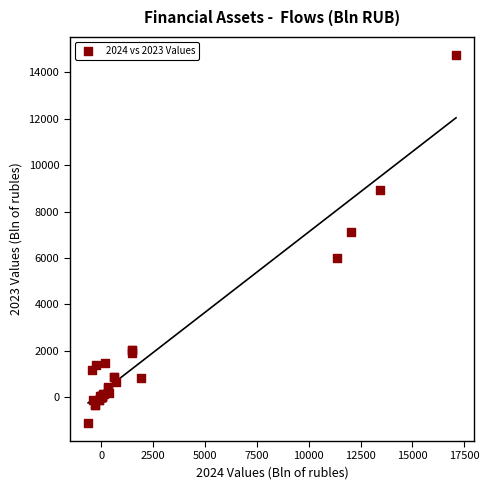

What Y value in the scatter plot is closest to 6819?

7103.5